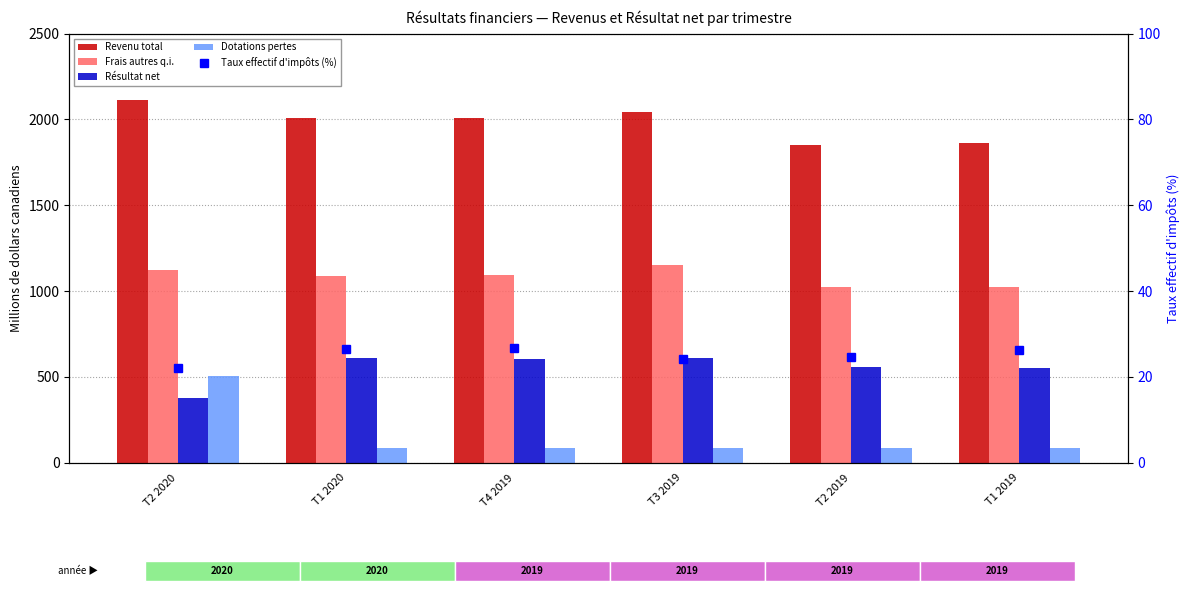

Reading right to left, extract all data points from this chart.

Revenu total: 1862.0	1850.0	2042.0	2008.0	2010.0	2112.0
Frais autres q.i.: 1026.0	1026.0	1154.0	1095.0	1091.0	1121.0
Résultat net: 552.0	558.0	608.0	604.0	610.0	379.0
Dotations pertes: 88.0	84.0	86.0	89.0	89.0	504.0
Taux effectif d'impôts (%): 26.2	24.6	24.2	26.7	26.5	22.2